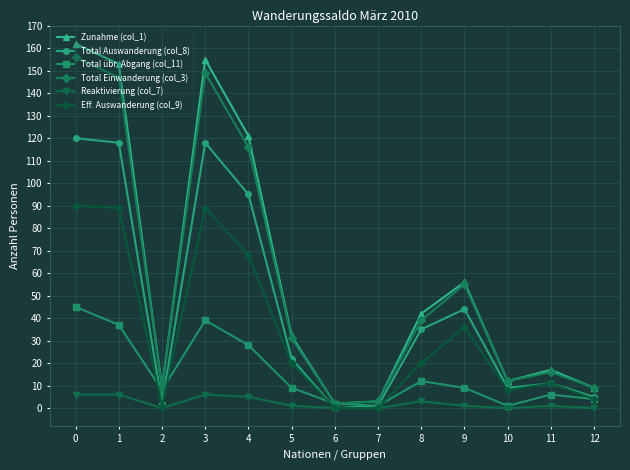

How many distinct data groups are displayed?

6